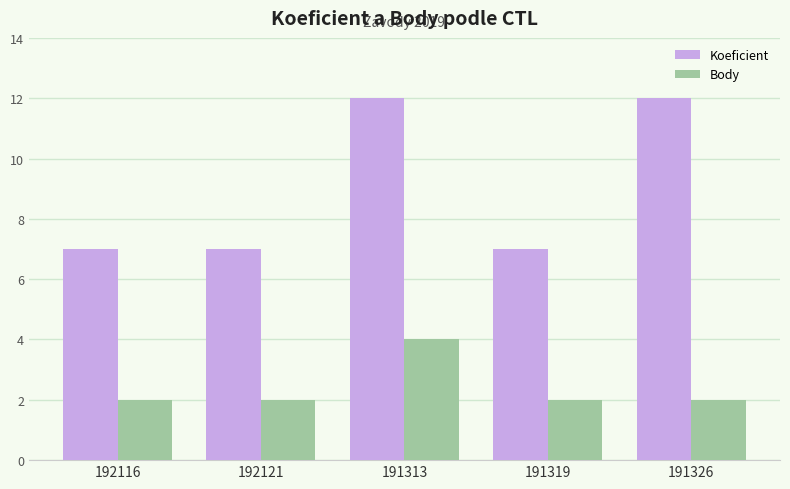

Which series has the largest total across all categories?

Koeficient